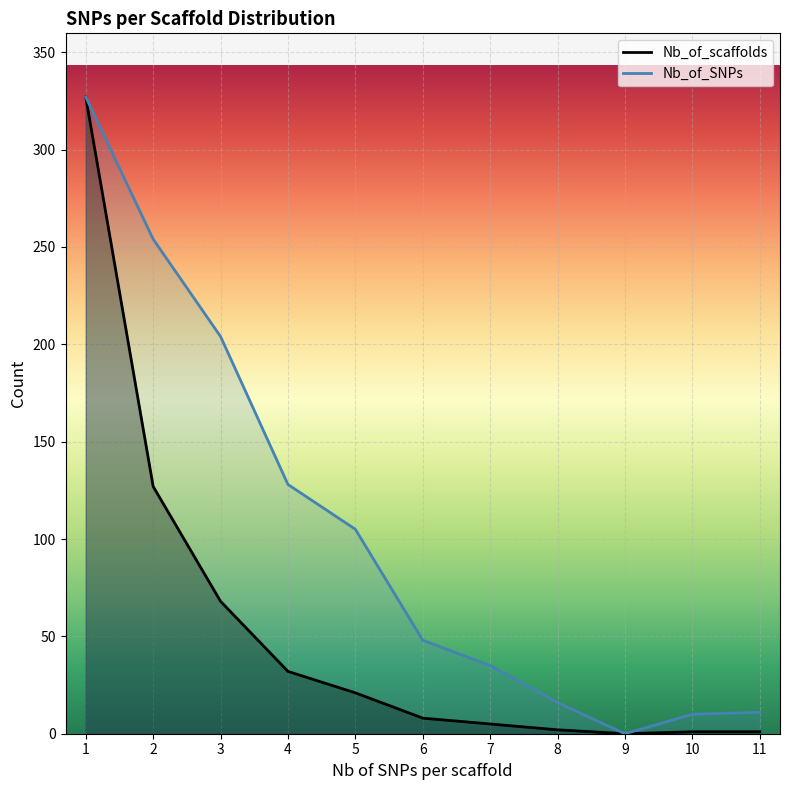

True or false: Nb_of_scaffolds and Nb_of_SNPs cross at least once.

False